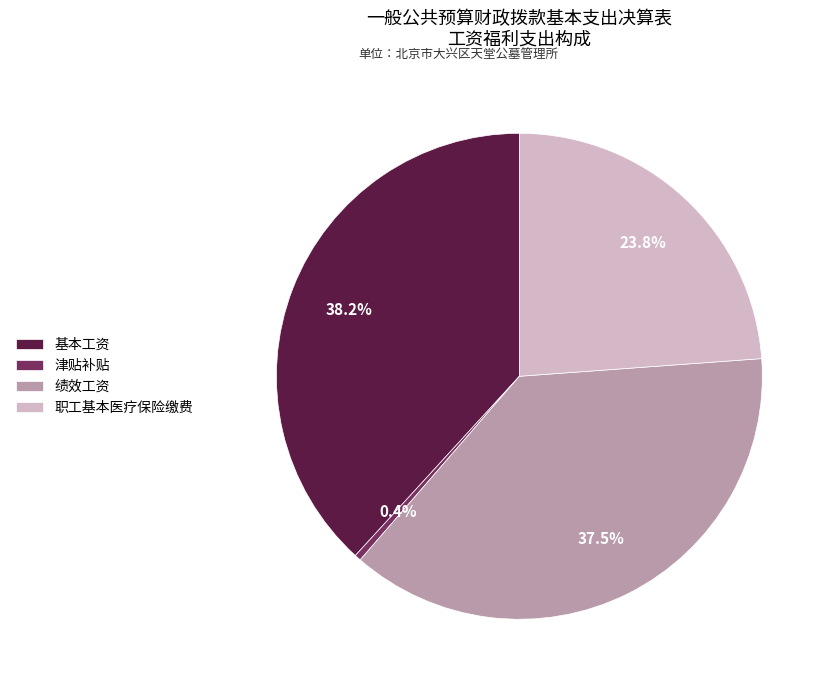

Which slice is the smallest?

津贴补贴